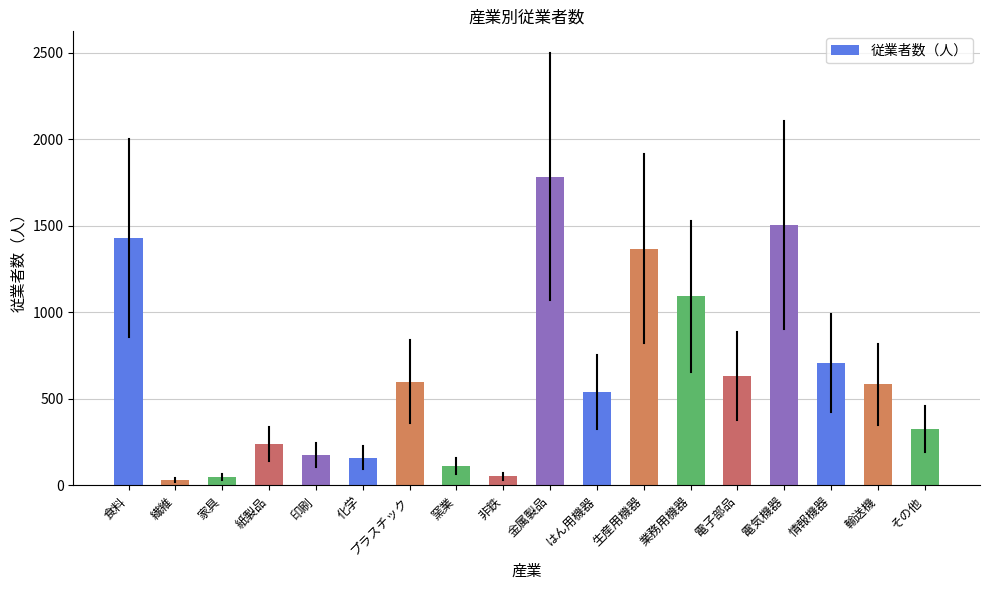

What is the label of the 1st bar from the right?

その他